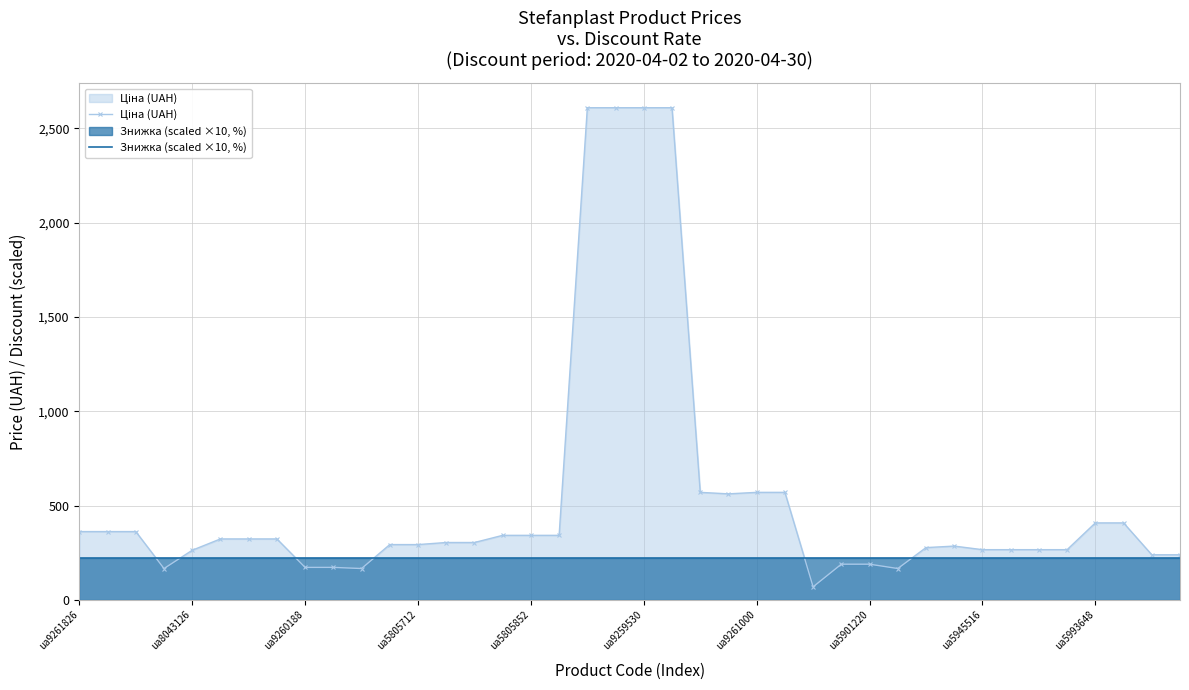

Which series has the largest total across all categories?

Ціна (UAH)